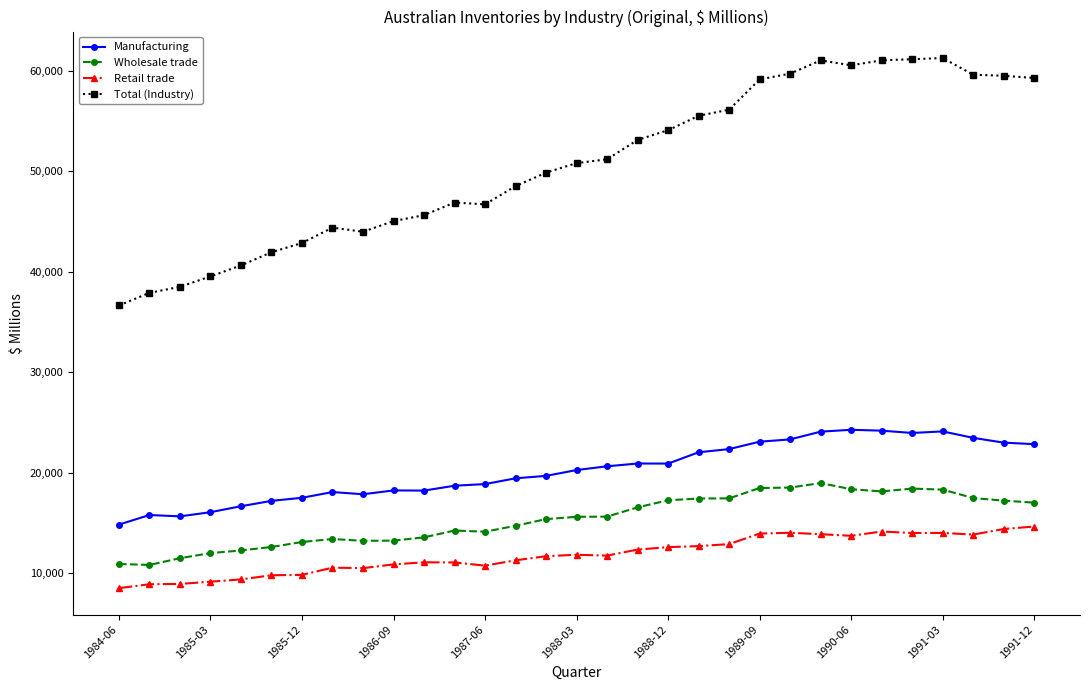

True or false: Total (Industry) and Manufacturing intersect in this chart.

False